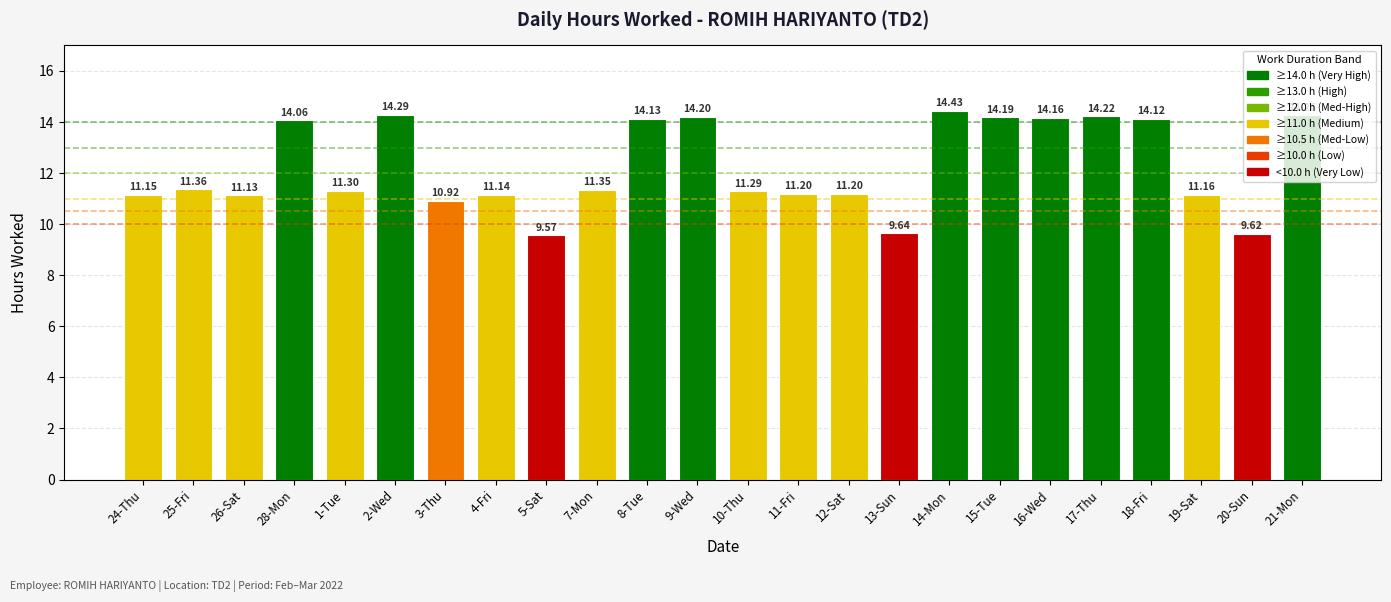

Which has a higher value, 13-Sun or 10-Thu?

10-Thu